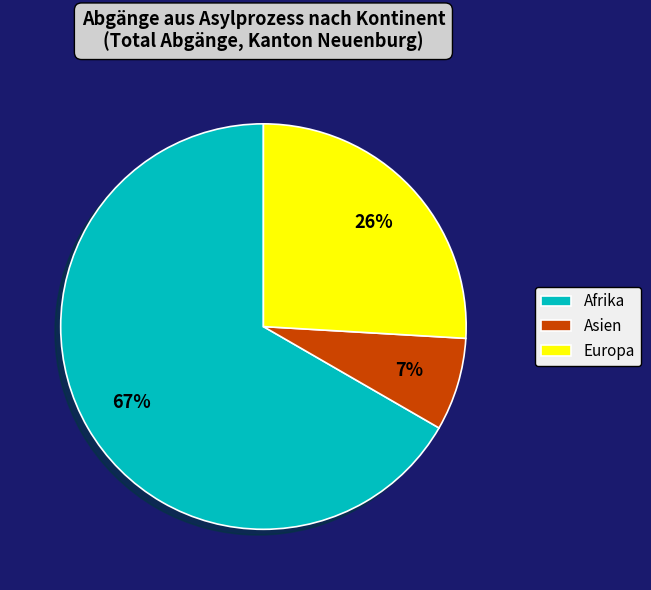

How many segments does this pie chart have?

3